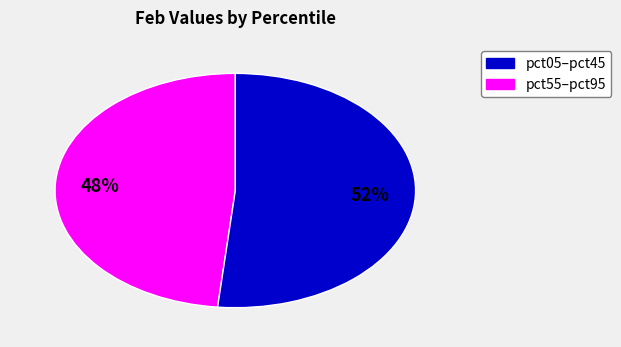

Which slice represents more than half of the pie?

pct55–pct95